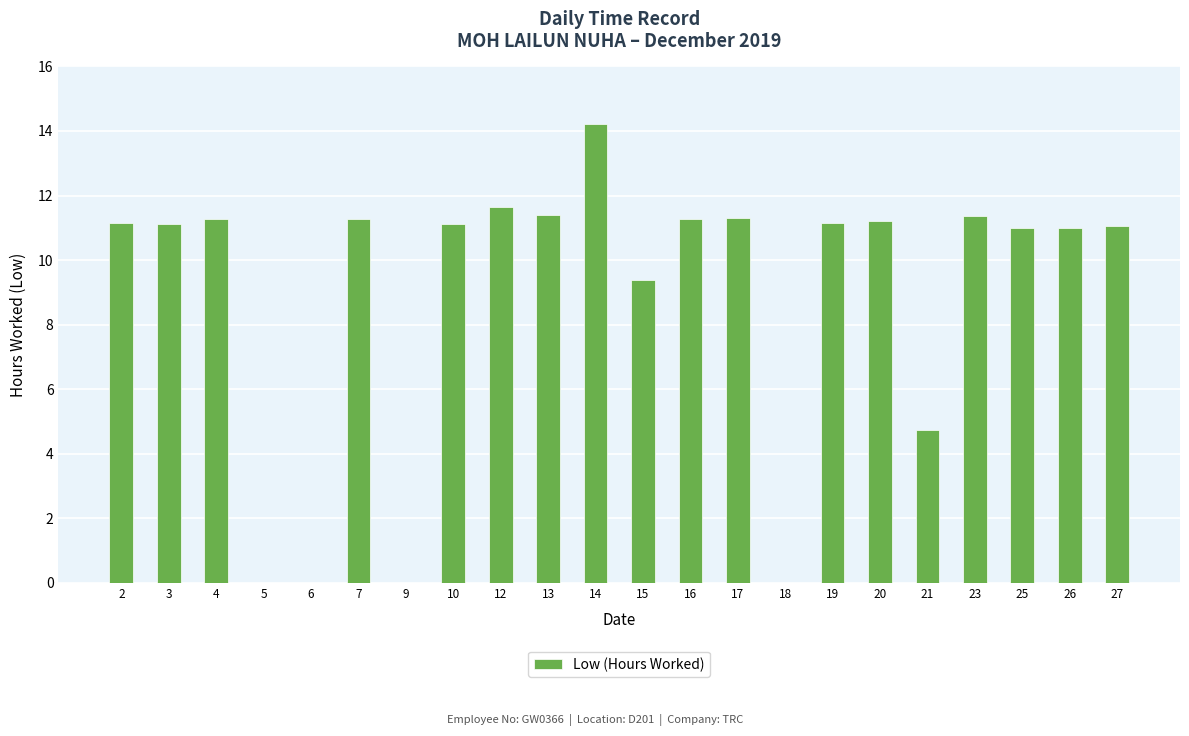

Which has a higher value, 10 or 5?

10